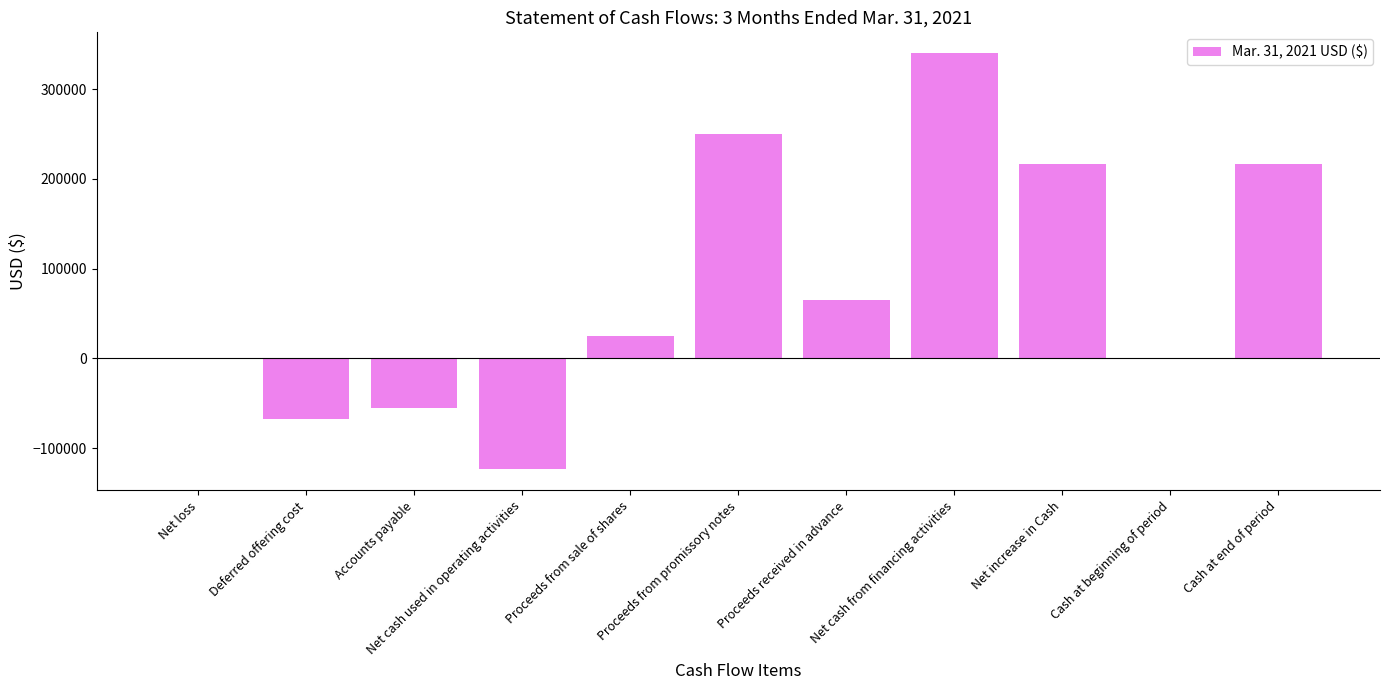

What is the sum of all values?

865068